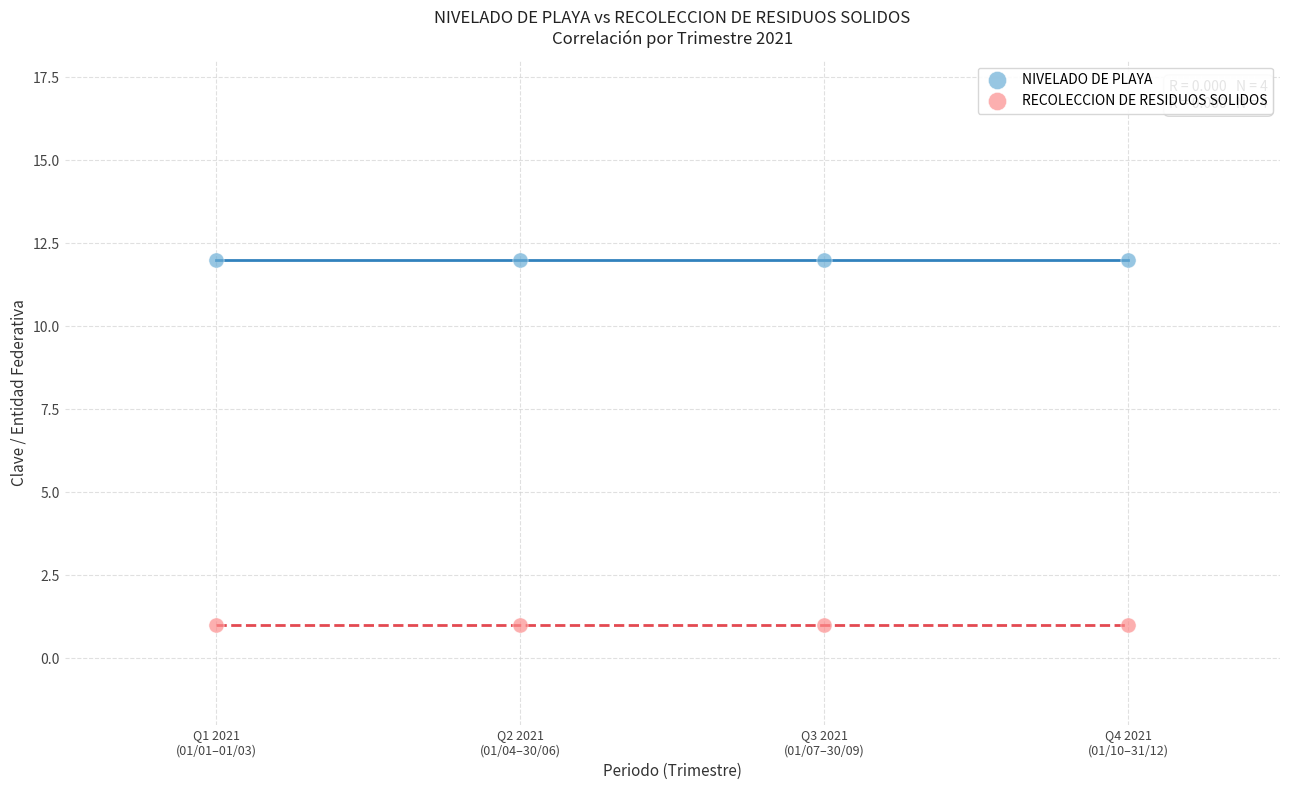

Which series contains the highest Y value?

NIVELADO DE PLAYA